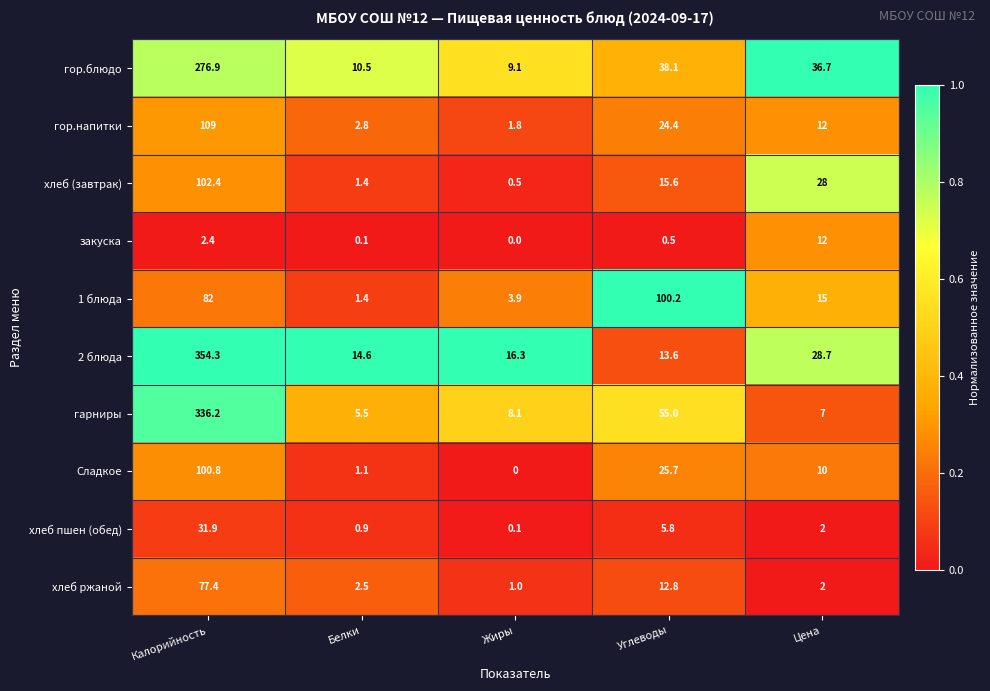

How many distinct data groups are displayed?

10